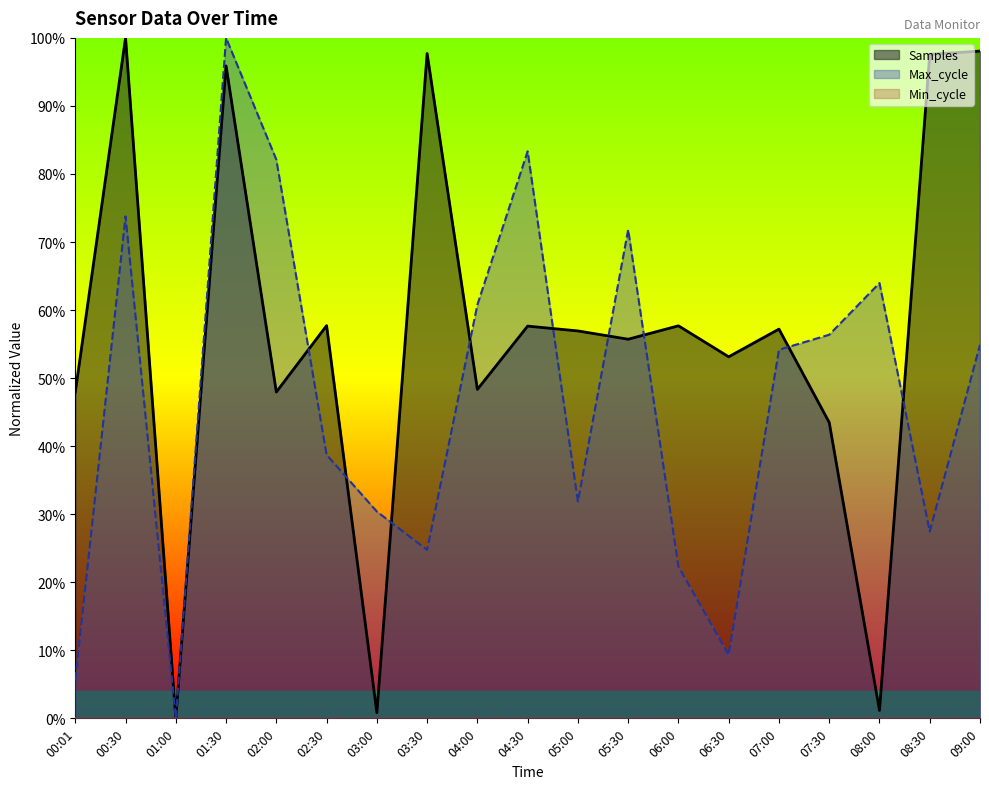

What is the average value of the Samples series?

0.6